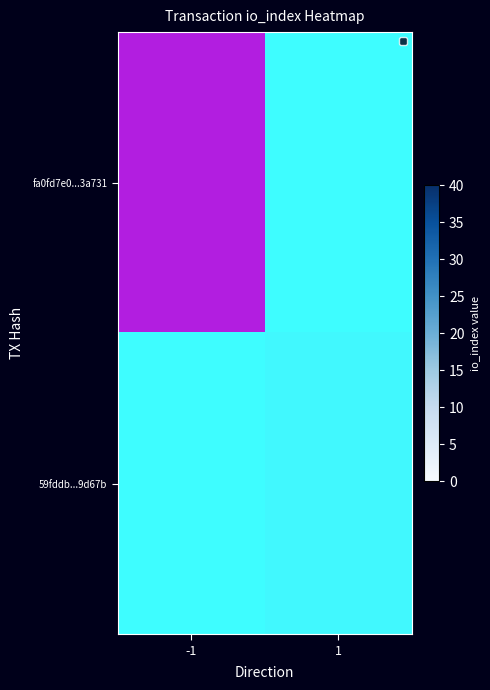

What is the greatest value displayed?

37